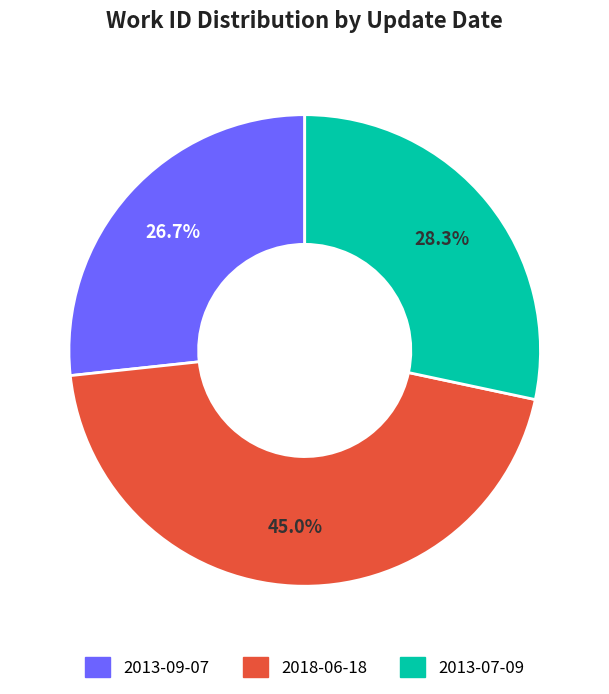

What percentage is NOT represented by 2018-06-18?

55.0%